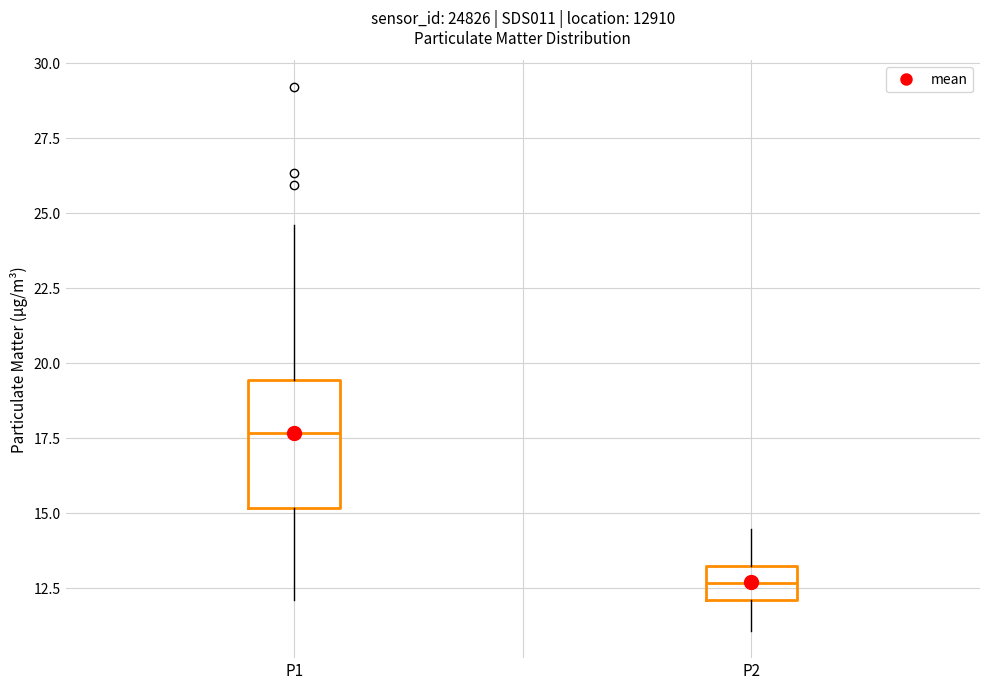

Reading left to right, read every box against the y-axis: the position of its median line, the range the box covers, and the ends of its whiskers. The values are not printed on the chart, so give them approximately, as read against the axis.

P1: median 17.5, box 15.0 to 19.5, whiskers 12.0 to 24.5
P2: median 12.5, box 12.0 to 13.0, whiskers 11.0 to 14.5